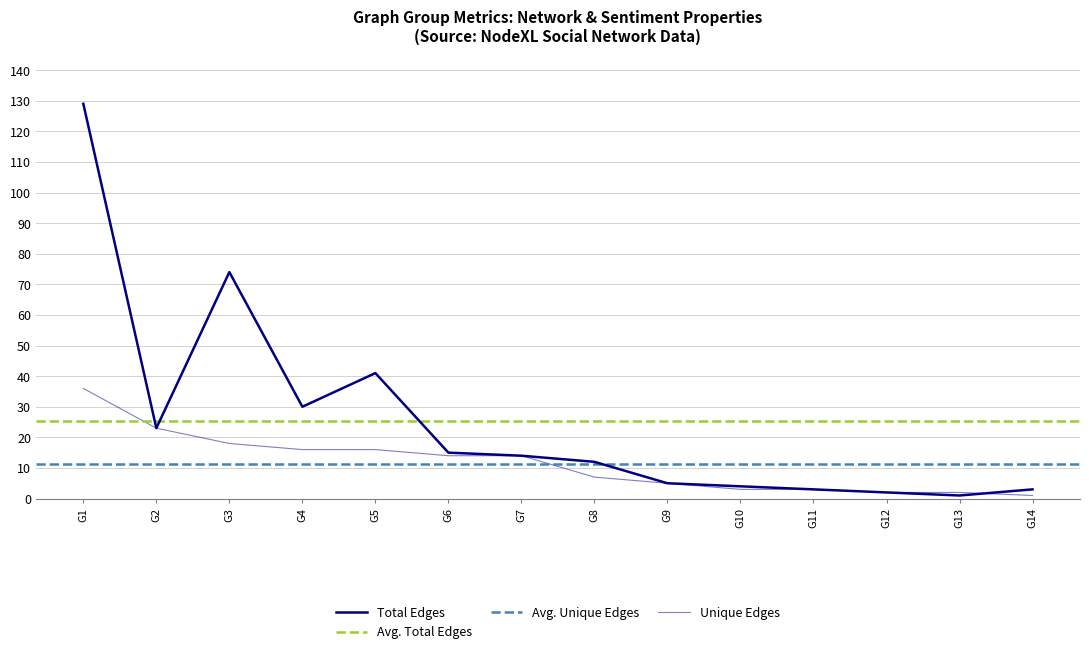

What is the average value of the Unique Edges series?

11